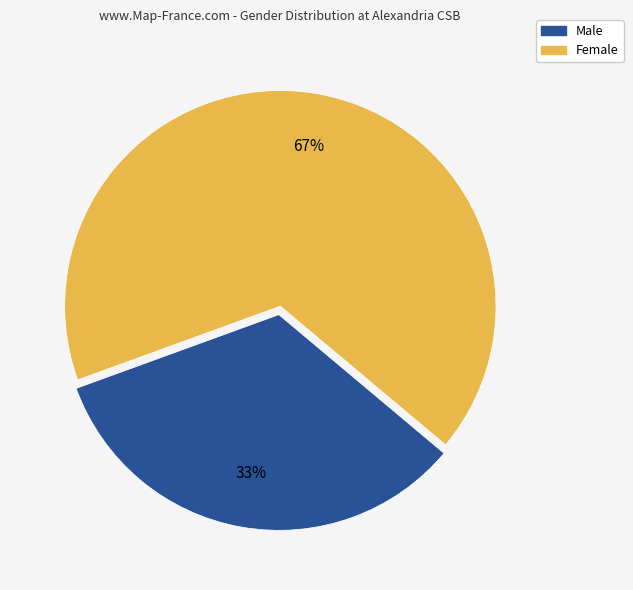

Which slice is the smallest?

Male